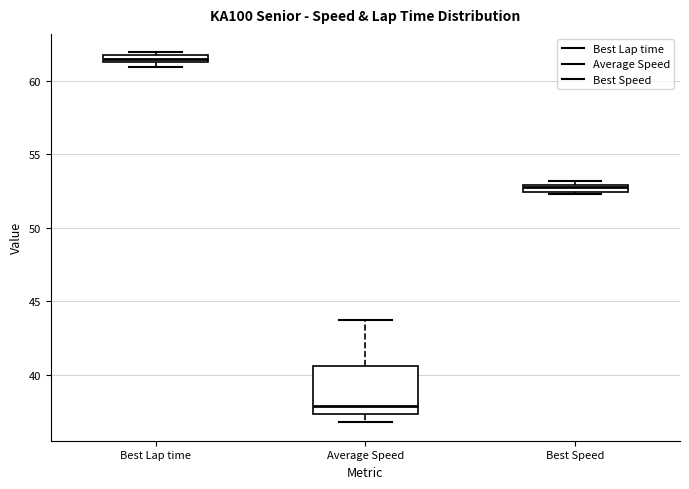

Which box is the tallest, from its lower edge to its upper edge?

Average Speed